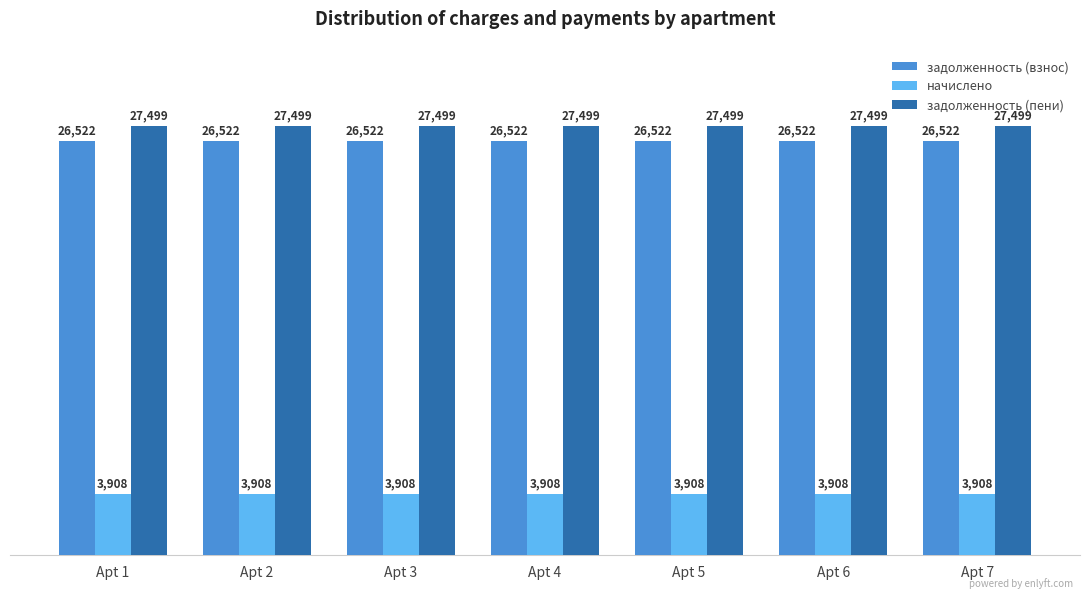

What is the sum of all начислено values?

27354.6